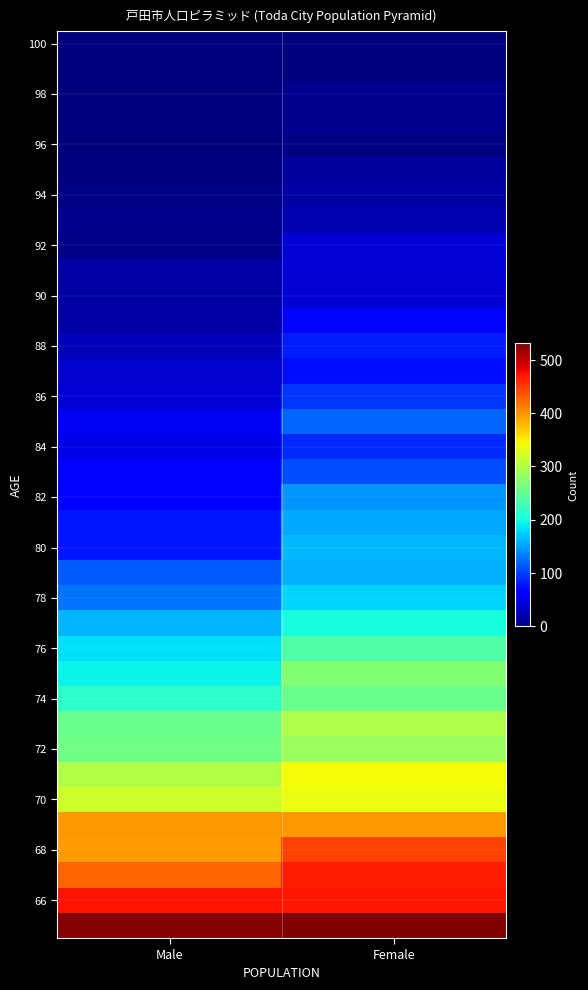

What is the total value across all series at Female?

6165